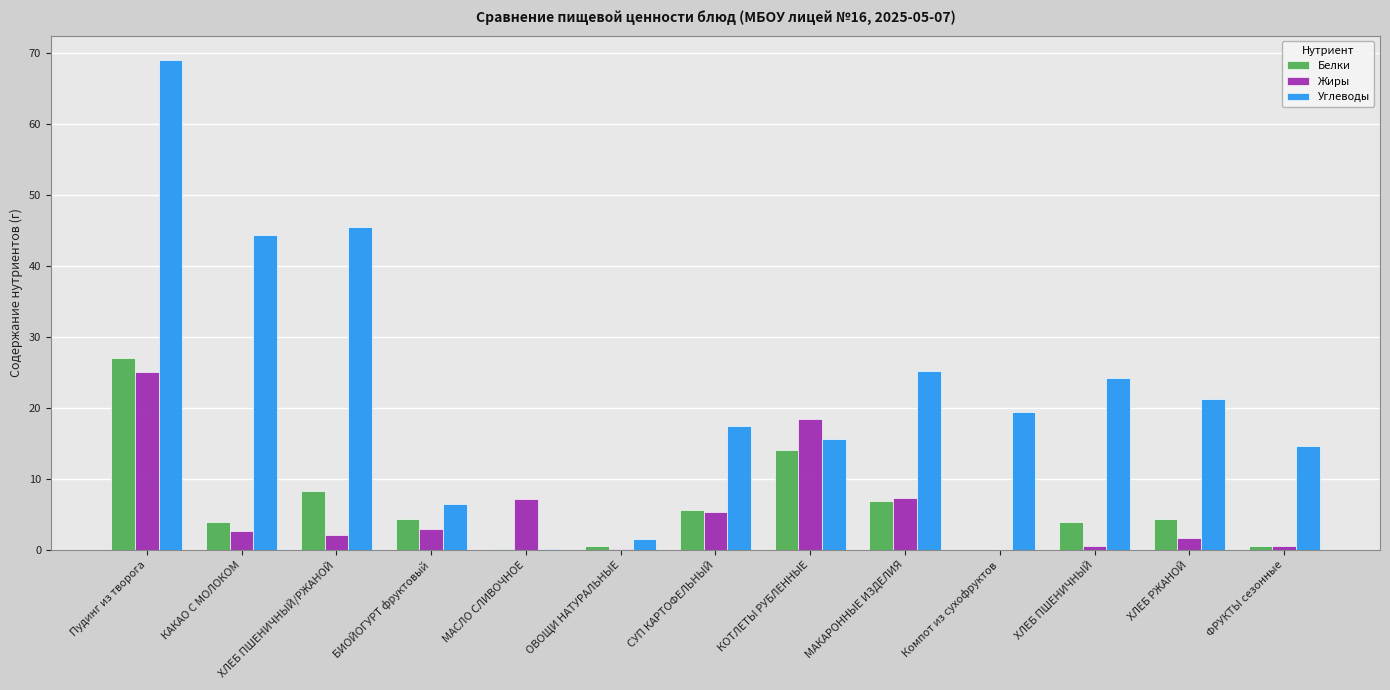

What value does the Белки series have at СУП КАРТОФЕЛЬНЫЙ?

5.6